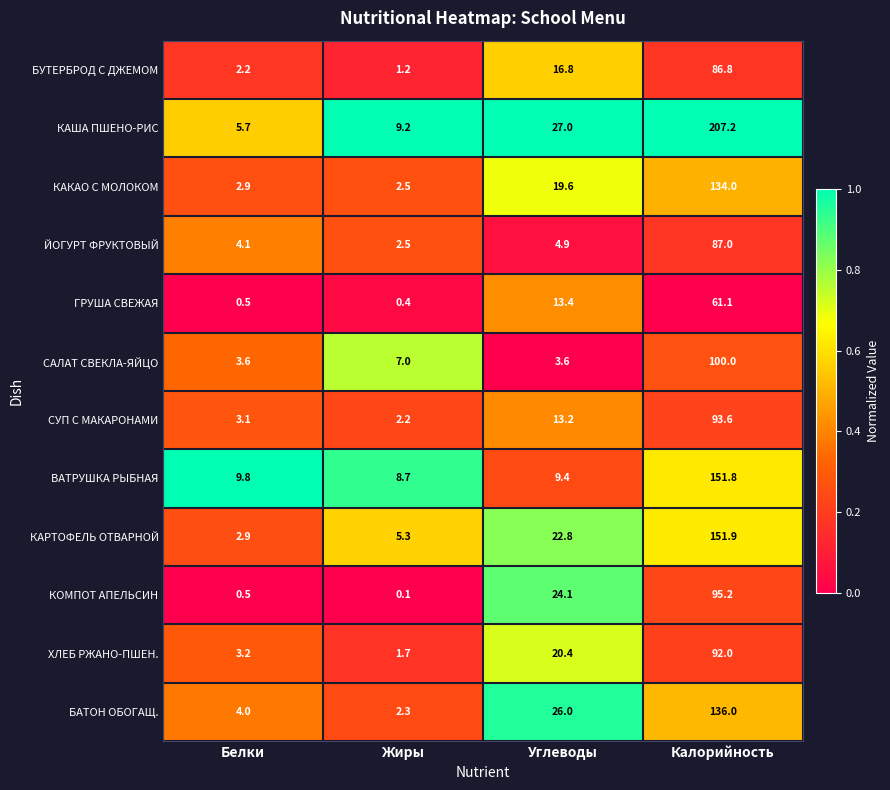

True or false: КАРТОФЕЛЬ ОТВАРНОЙ has a value of 22.8 at Углеводы.

True